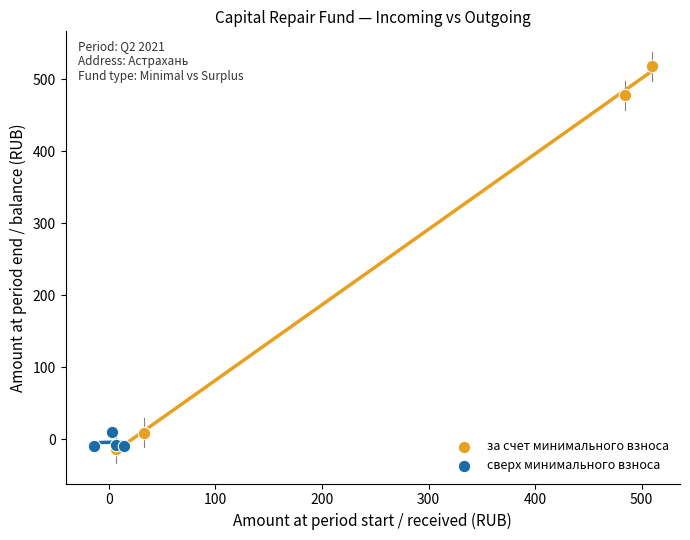

Which series reaches the maximum Y coordinate?

за счет минимального взноса